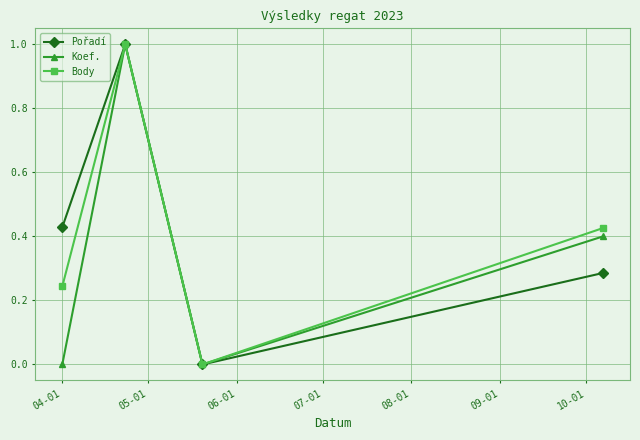

What is the value of the Koef. point at the 2nd from the left?

1.0